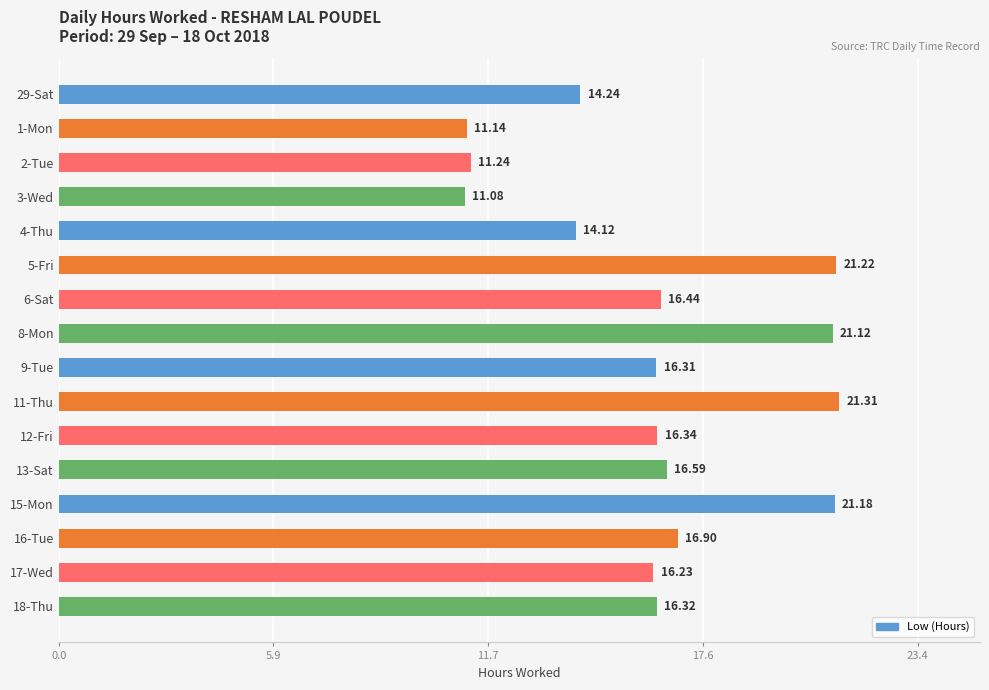

What is the change in value from 1-Mon to 15-Mon?

+10.0